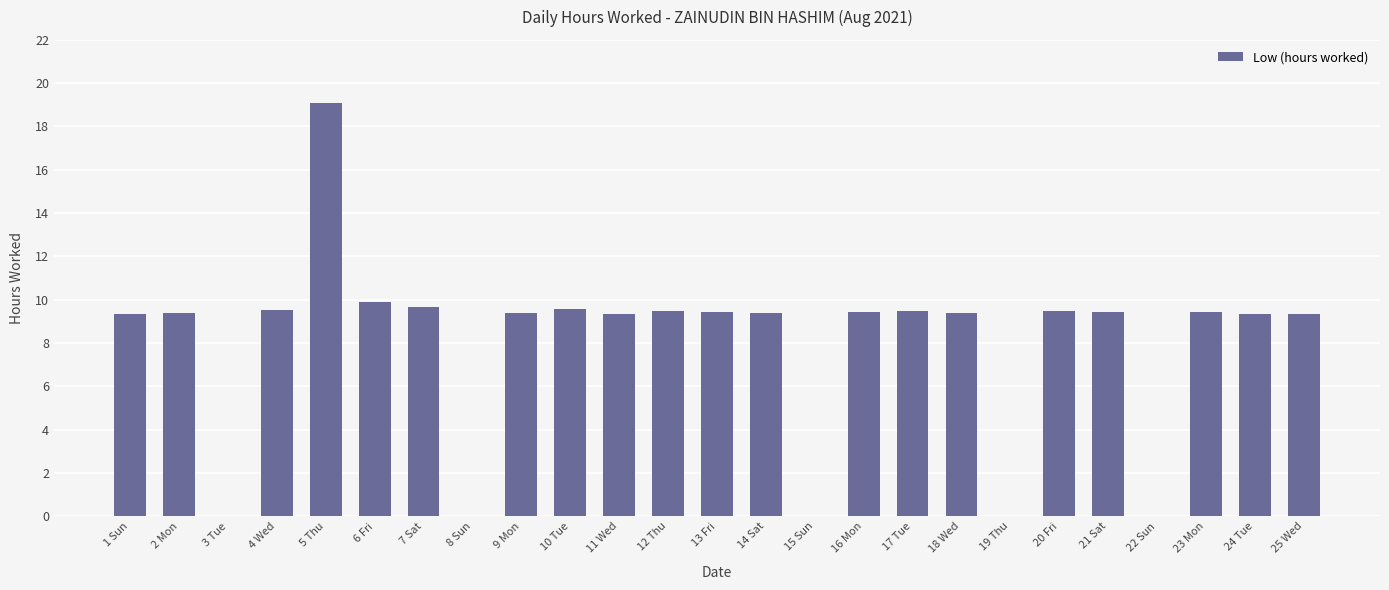

At which category does the chart reach its peak across all series?

5 Thu